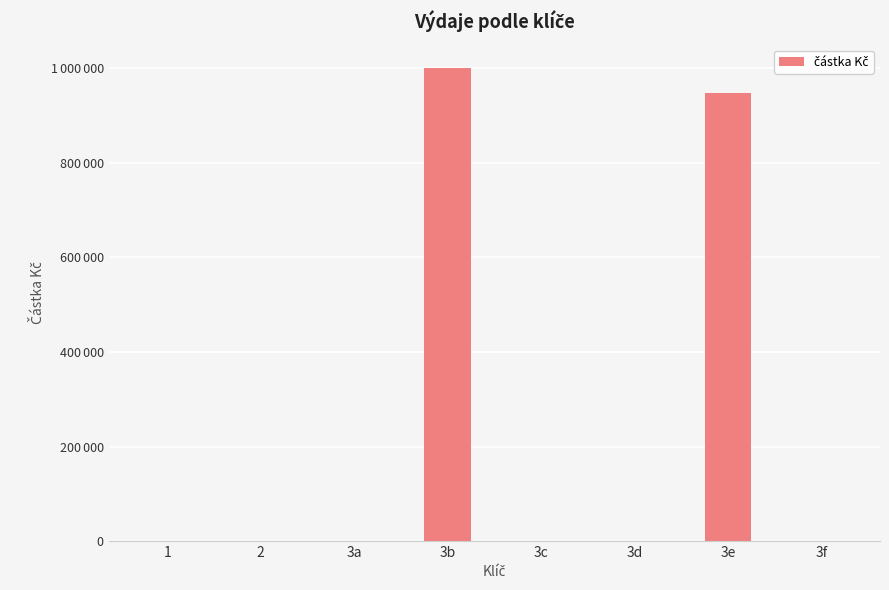

What is the sum of all values?

1948567.7